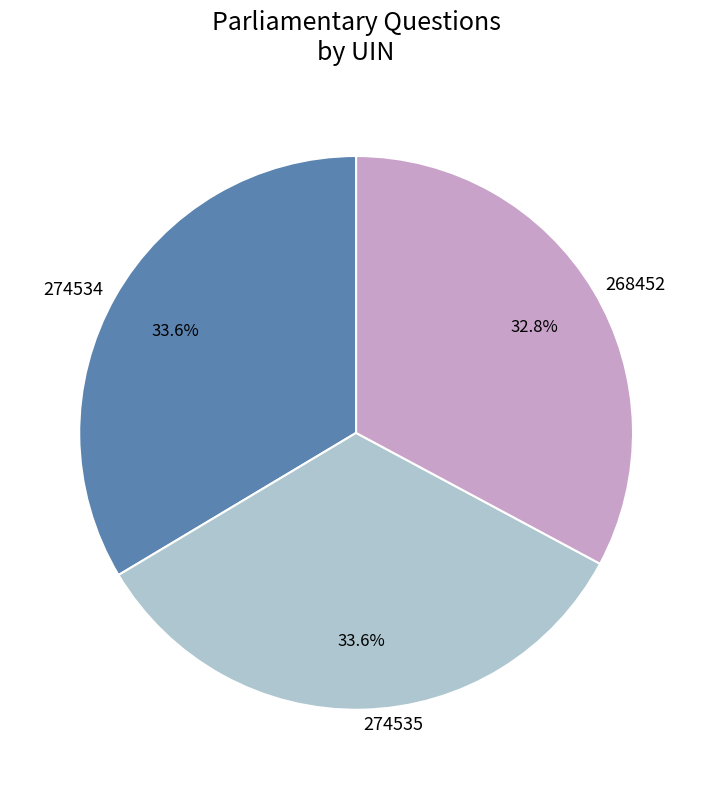

True or false: 274534 accounts for 34% of the total.

True